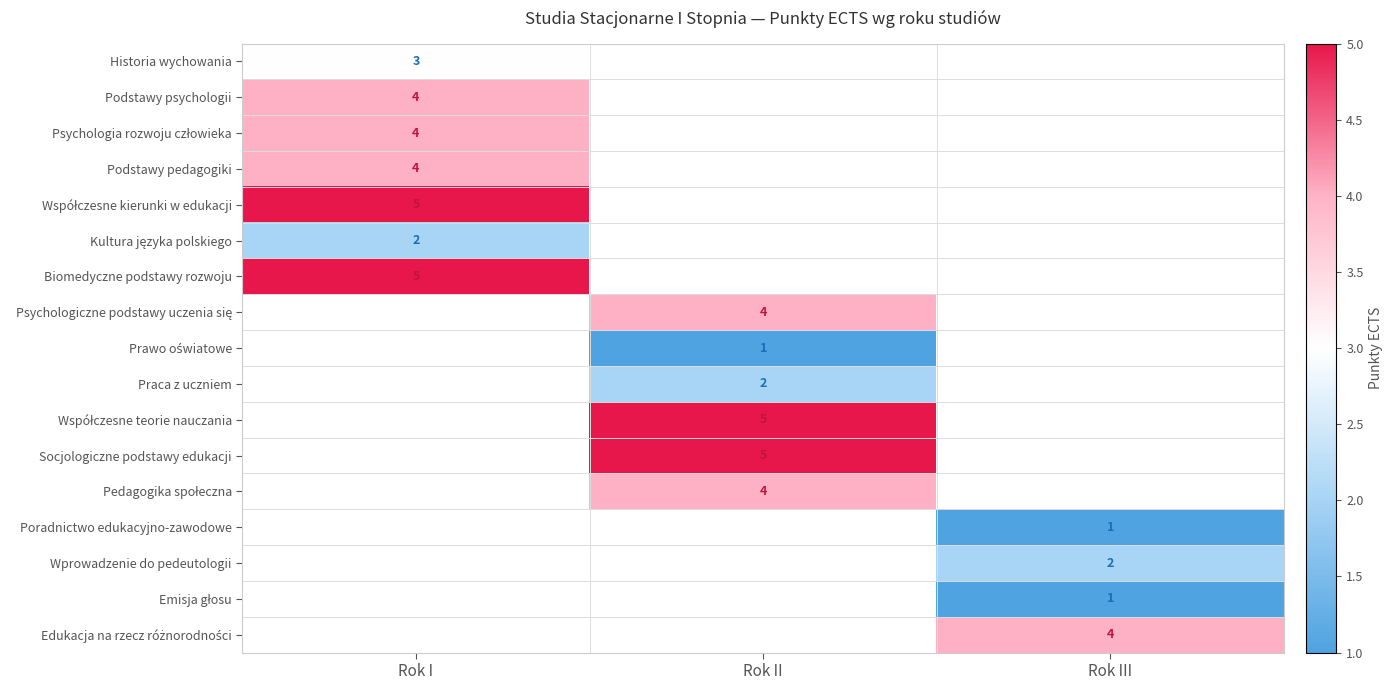

What is the smallest value displayed?

1.0